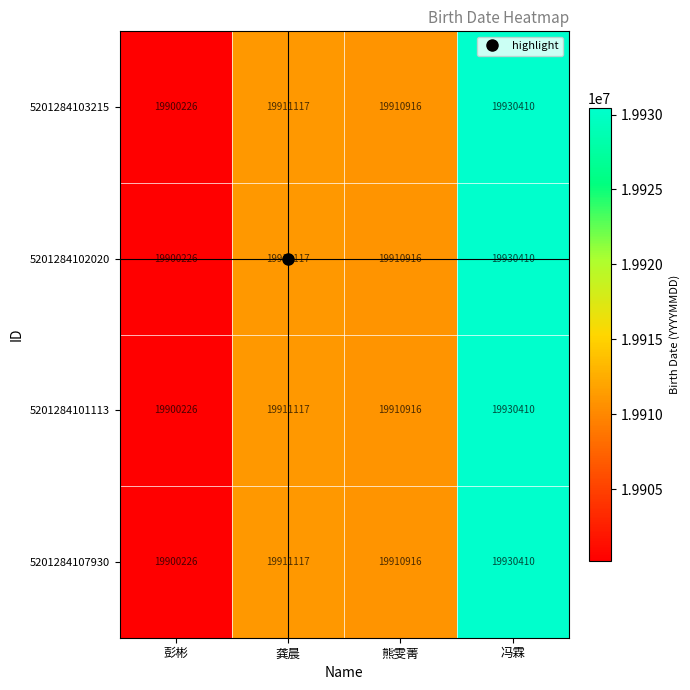

What is the difference between the maximum and minimum values in the 5201284103215 series?

30184